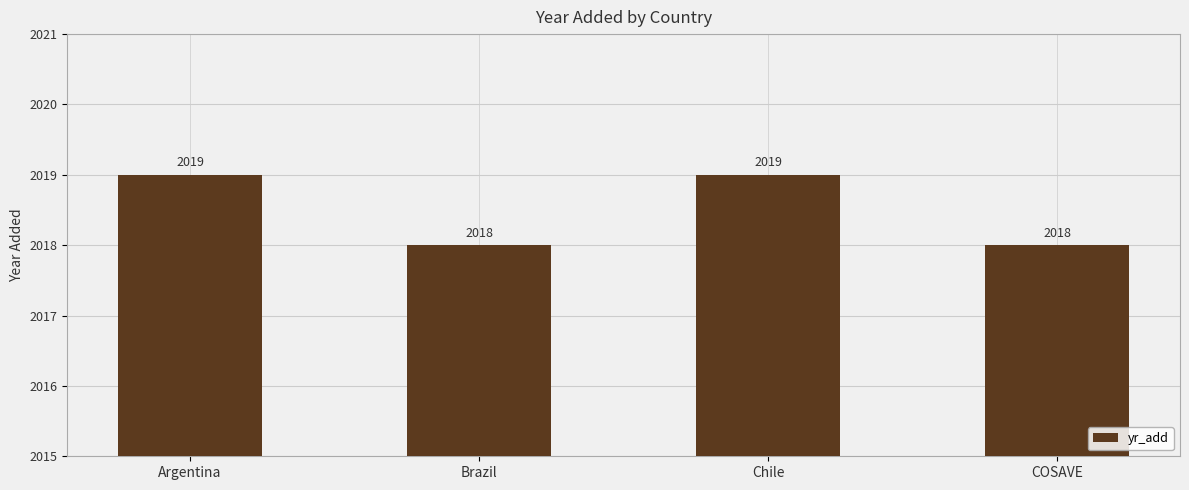

The chart shows a value of 522 at Argentina. True or false?

False